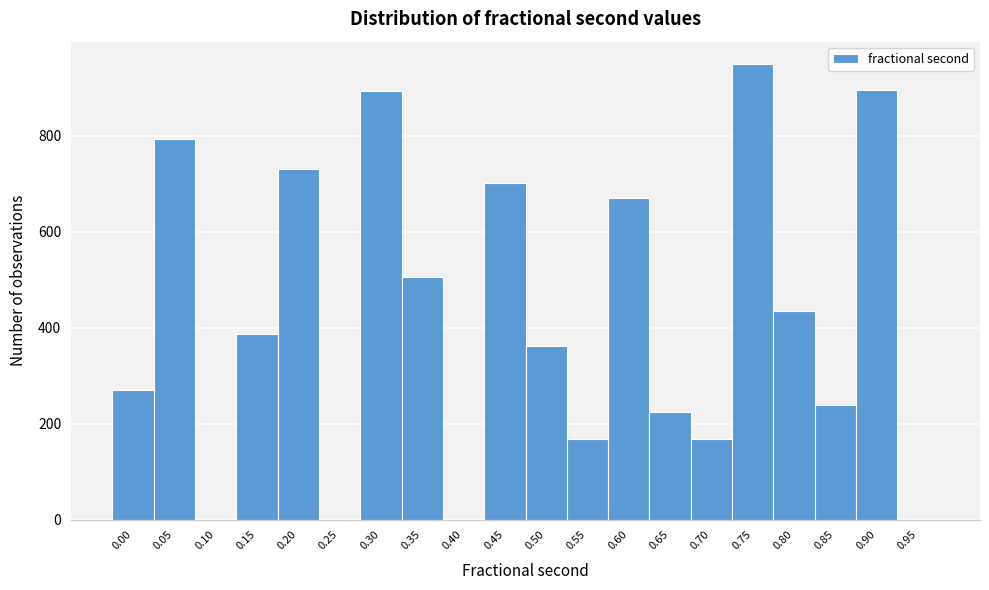

What is the maximum value shown in the chart?

949